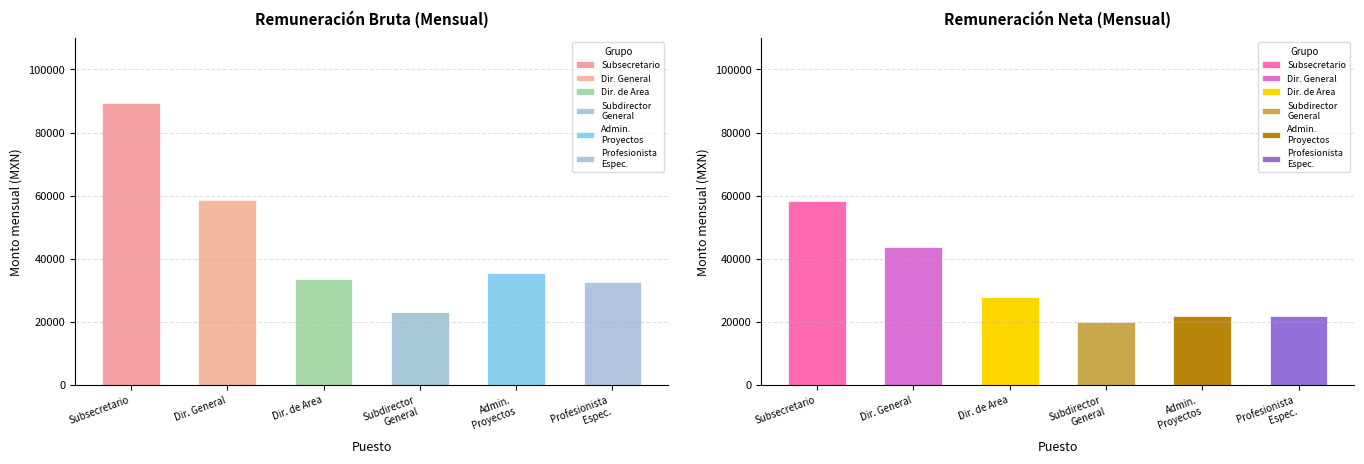

What is the average value of the Subsecretario series?

73821.6